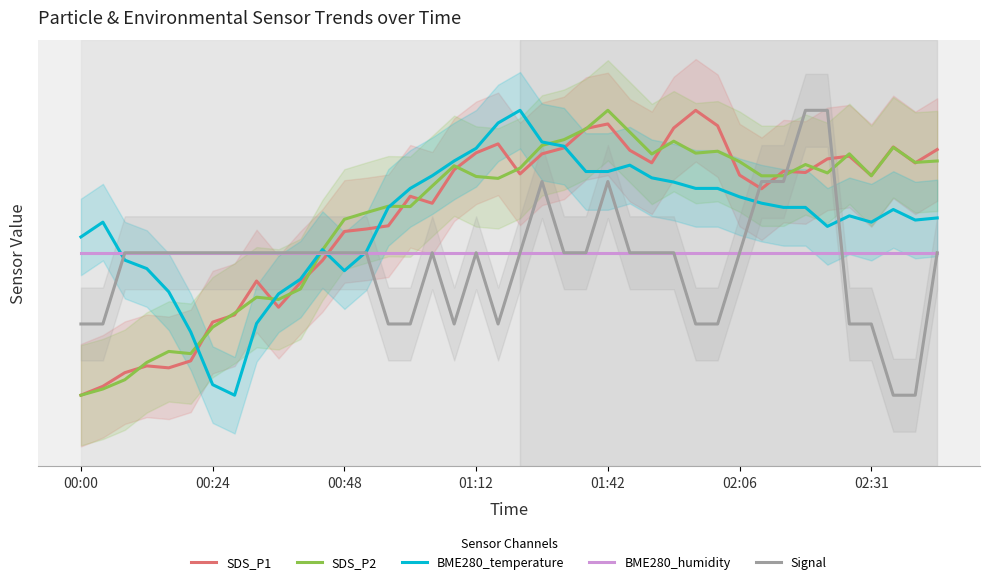

What is the average value of the BME280_temperature series?

71.2